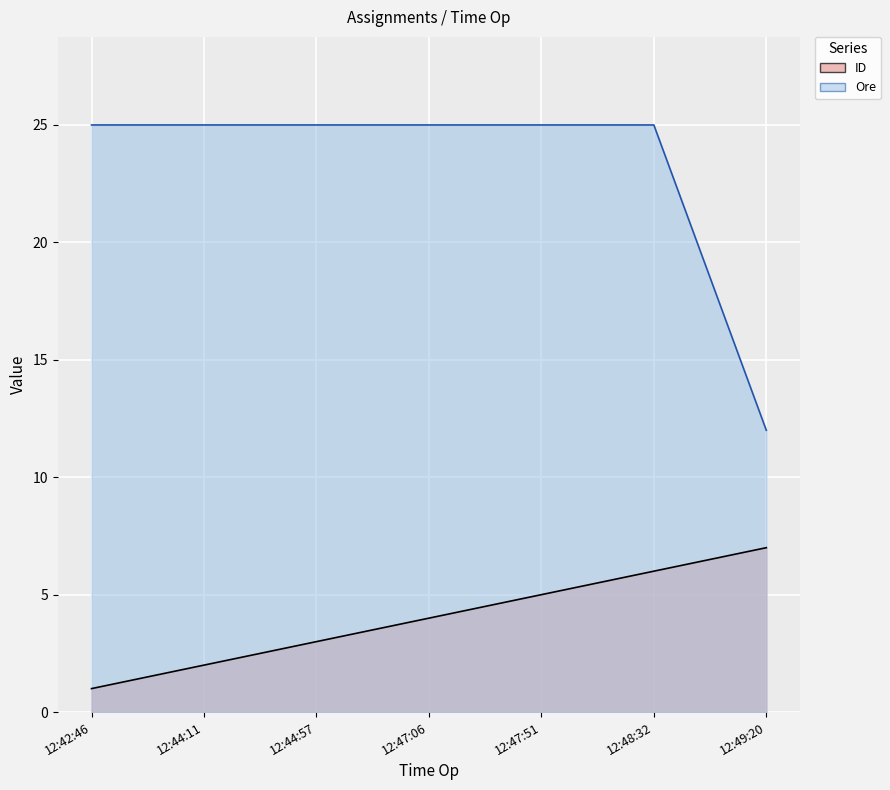

What is the difference between the maximum and second lowest values in the ID series?

5